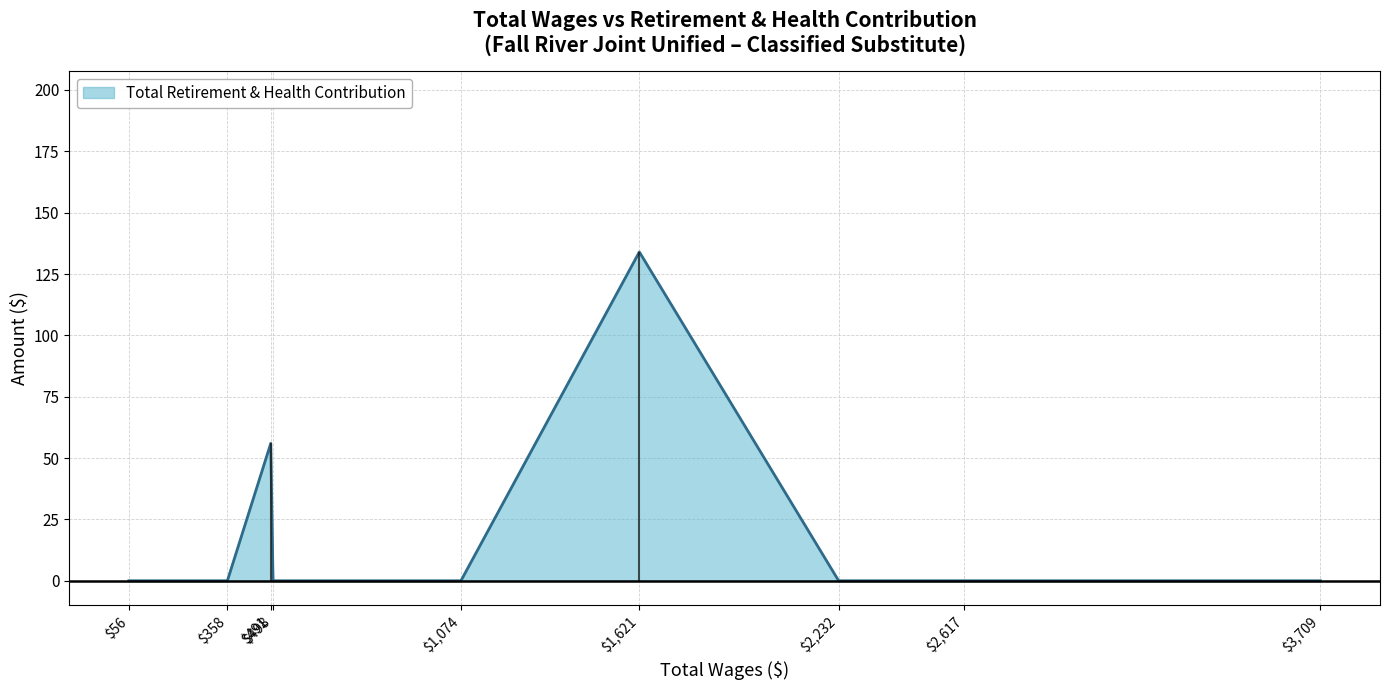

Does the chart display data point markers on the line(s)?

No